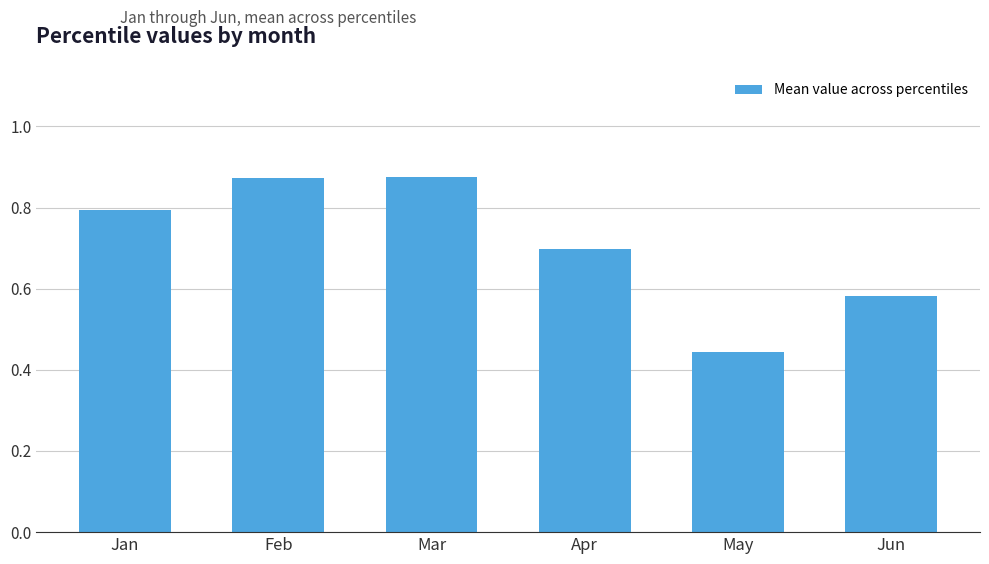

Which label corresponds to the smallest value in the chart?

May